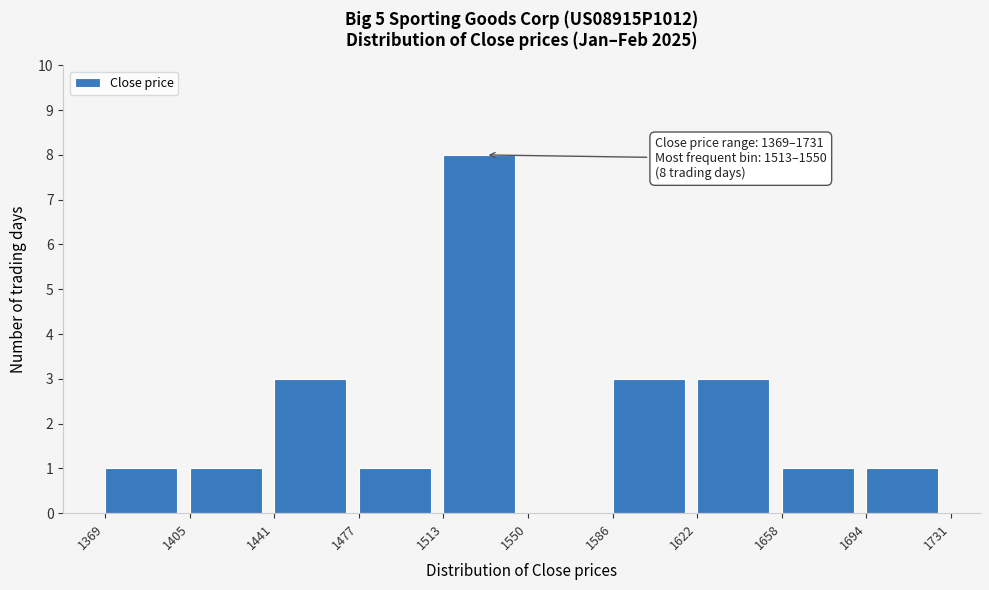

Over which range of the x-axis is the bar tallest?

1513 to 1550